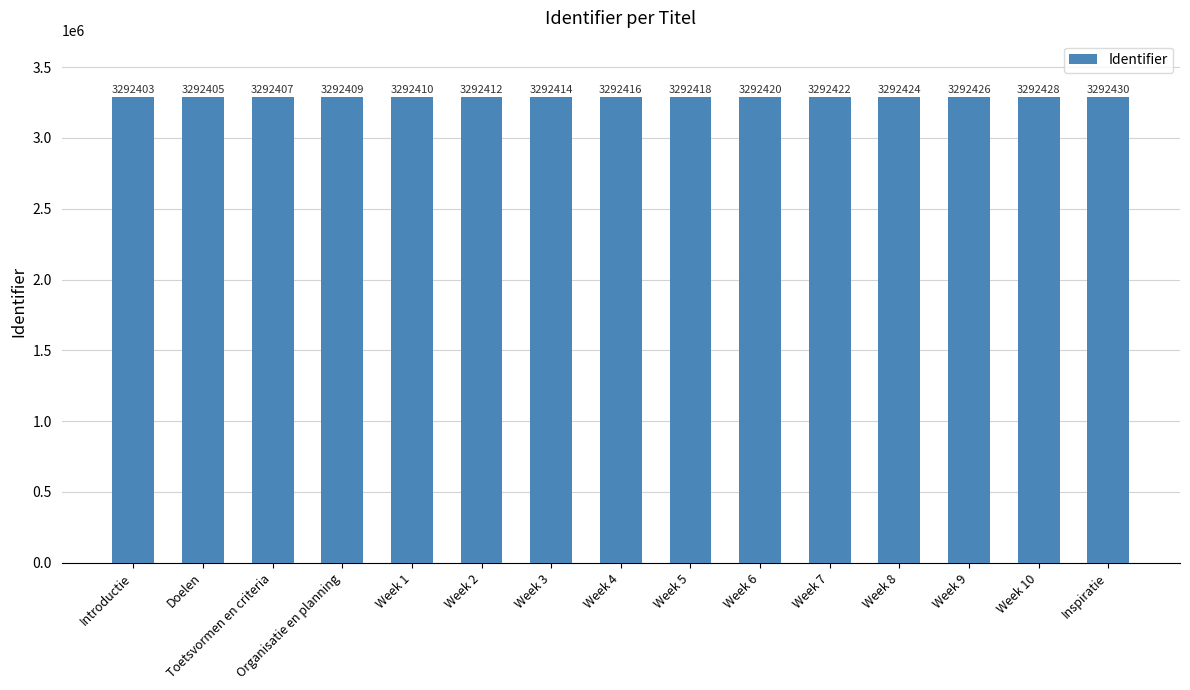

Does the chart contain any negative values?

No